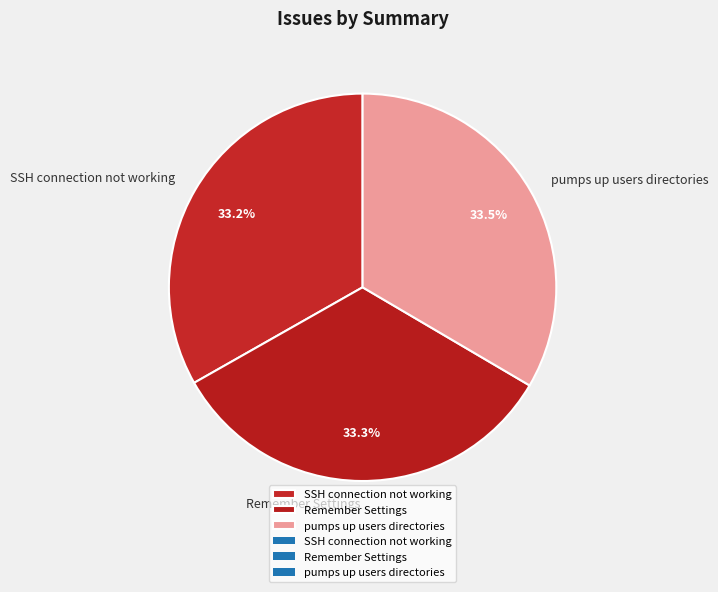

Does SSH connection not working account for over 50% of the chart?

No